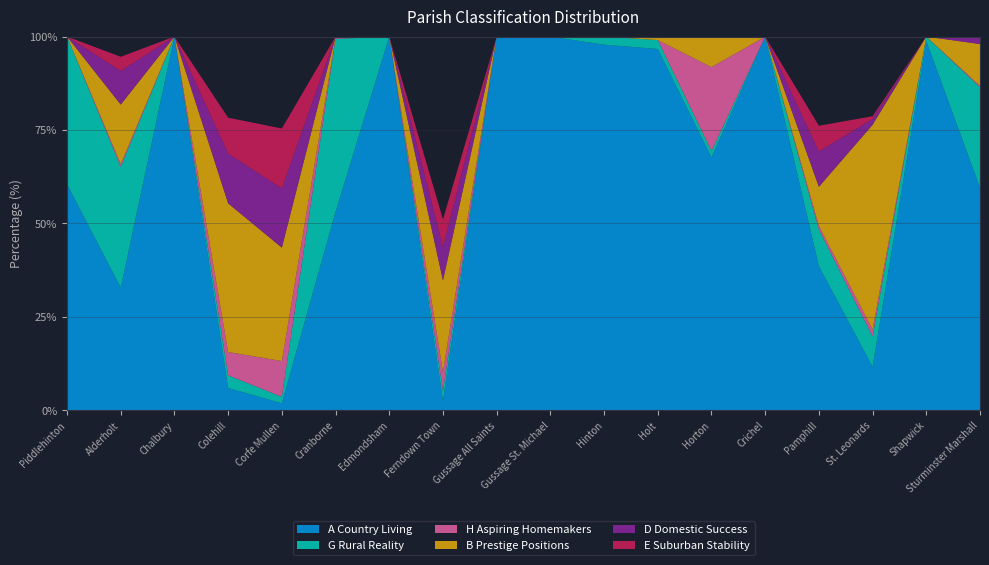

Reading left to right, extract all data points from this chart.

A Country Living: 60.5	32.8	100.0	6.0	1.9	53.1	100.0	2.5	100.0	100.0	97.8	96.7	67.7	100.0	38.6	11.6	98.8	59.6
G Rural Reality: 39.5	32.3	0.0	3.4	1.7	46.3	0.0	2.7	0.0	0.0	2.2	2.4	1.7	0.0	9.8	8.1	1.2	26.9
H Aspiring Homemakers: 0.0	0.7	0.0	6.2	9.6	0.3	0.0	5.0	0.0	0.0	0.0	0.0	22.4	0.0	1.0	1.9	0.0	0.4
B Prestige Positions: 0.0	15.9	0.0	39.8	30.3	0.3	0.0	24.5	0.0	0.0	0.0	0.7	7.8	0.0	10.5	54.8	0.0	11.2
D Domestic Success: 0.0	9.0	0.0	13.3	15.8	0.0	0.0	9.0	0.0	0.0	0.0	0.2	0.3	0.0	9.5	1.6	0.0	1.7
E Suburban Stability: 0.0	3.8	0.0	9.6	16.0	0.0	0.0	7.4	0.0	0.0	0.0	0.0	0.0	0.0	6.9	0.7	0.0	0.1